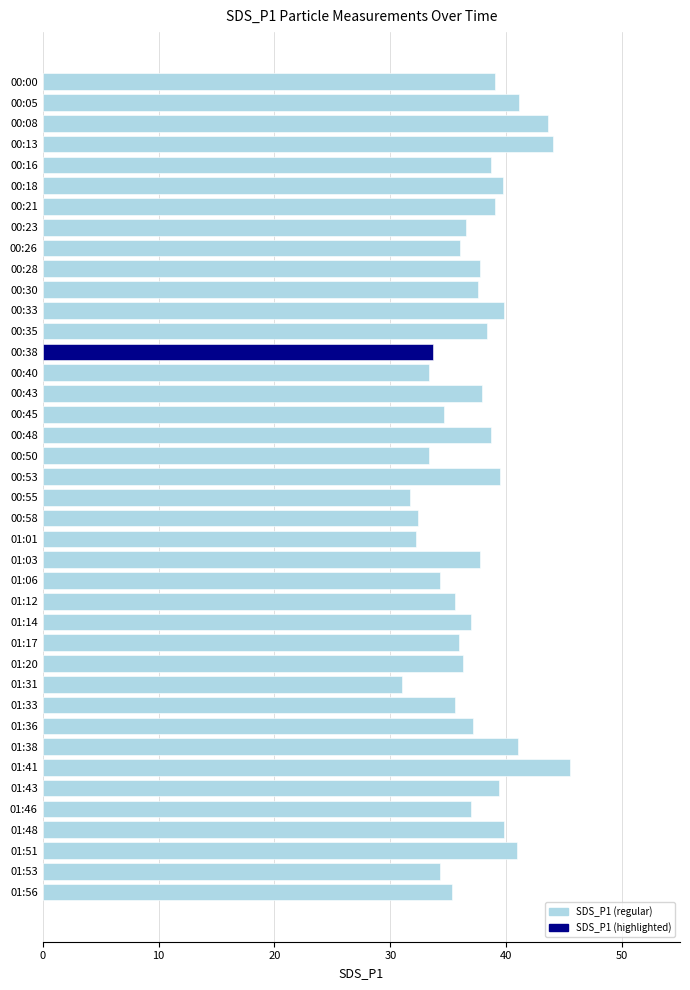

What is the sum of all values?

1492.2